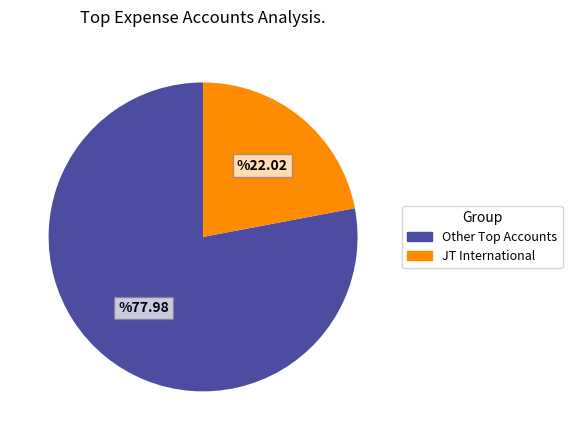

How many segments does this pie chart have?

2